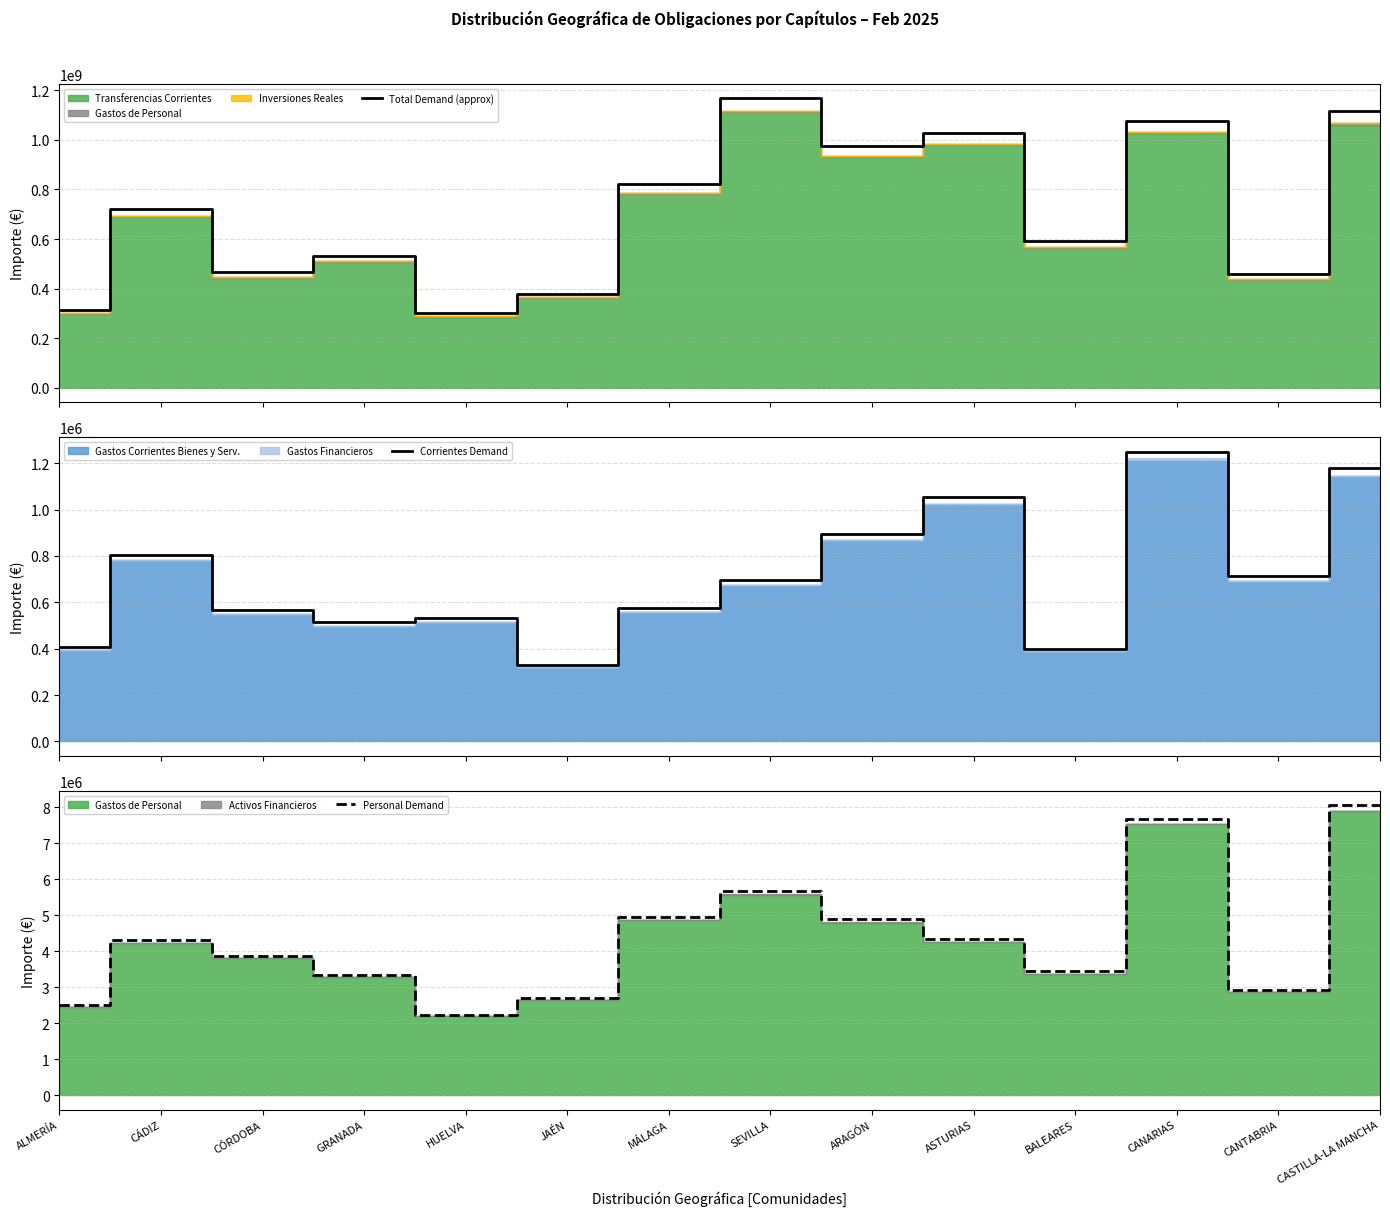

At how many categories does at least one series exceed 503723771?

9